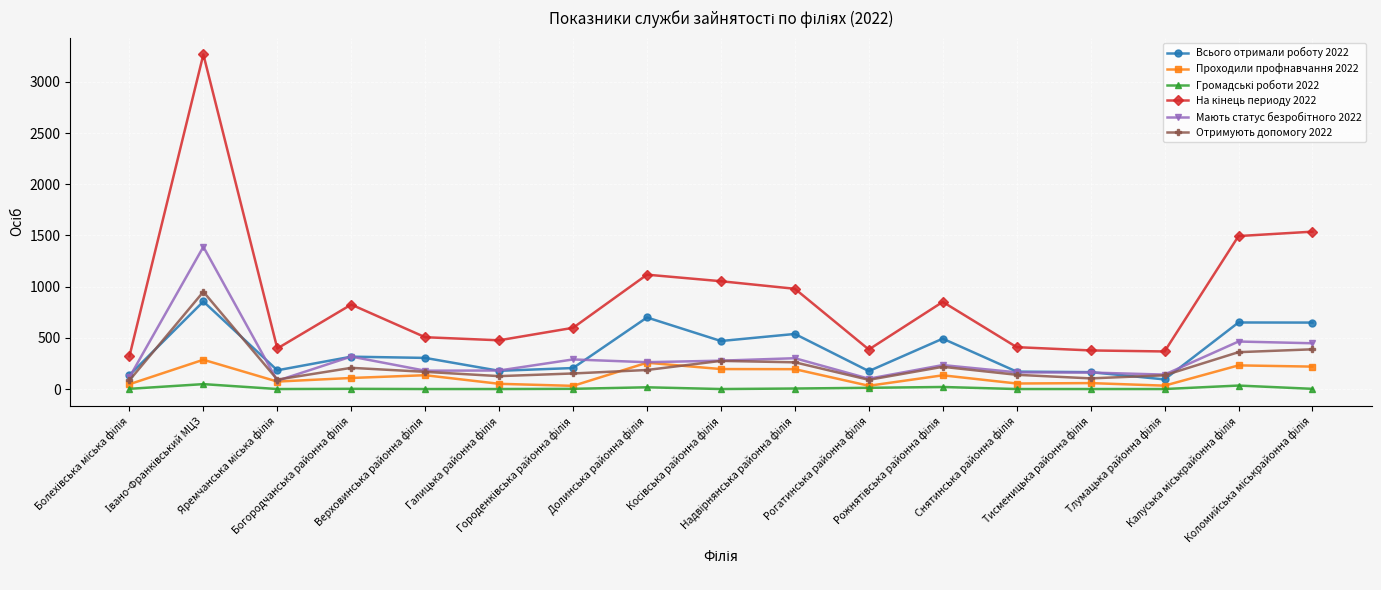

Does the chart have visible grid lines?

Yes